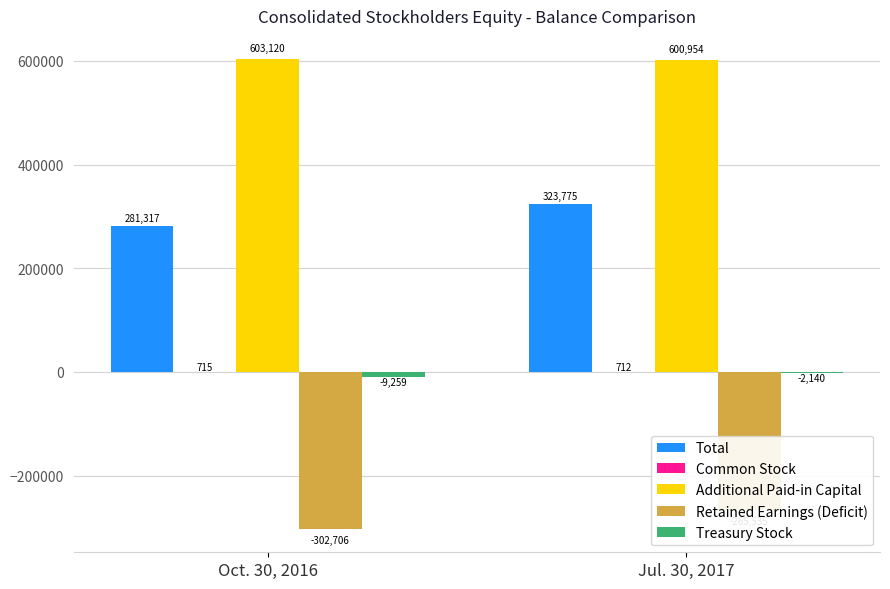

Reading right to left, list all the values displayed in this chart.

Total: 323775	281317
Common Stock: 712	715
Additional Paid-in Capital: 600954	603120
Retained Earnings (Deficit): -265535	-302706
Treasury Stock: -2140	-9259